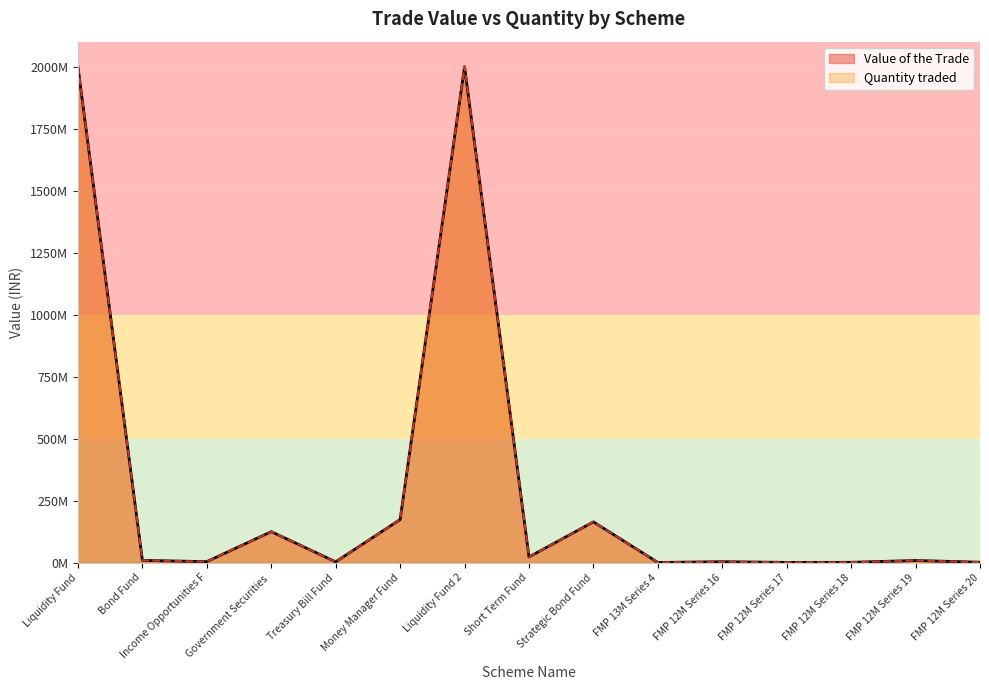

Reading left to right, transcribe all the data shown in this chart.

Value of the Trade: 1998544621.5	8493856.5	3697325.8	124410015.8	2797976.3	173374600.3	1999054108.8	22483737.8	163881466.6	199855.6	3197689.8	499639.0	799422.4	8094152.2	1199133.7
Quantity traded: 2000000000.0	8500000.0	3700000.0	124500000.0	2800000.0	173500000.0	2000500000.0	22500000.0	164000000.0	200000.0	3200000.0	500000.0	800000.0	8100000.0	1200000.0